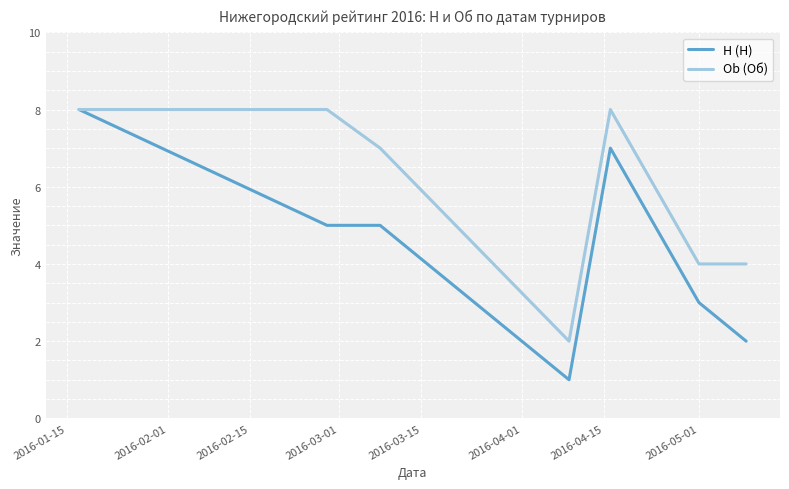

Which series has the widest spread of values?

H (Н)